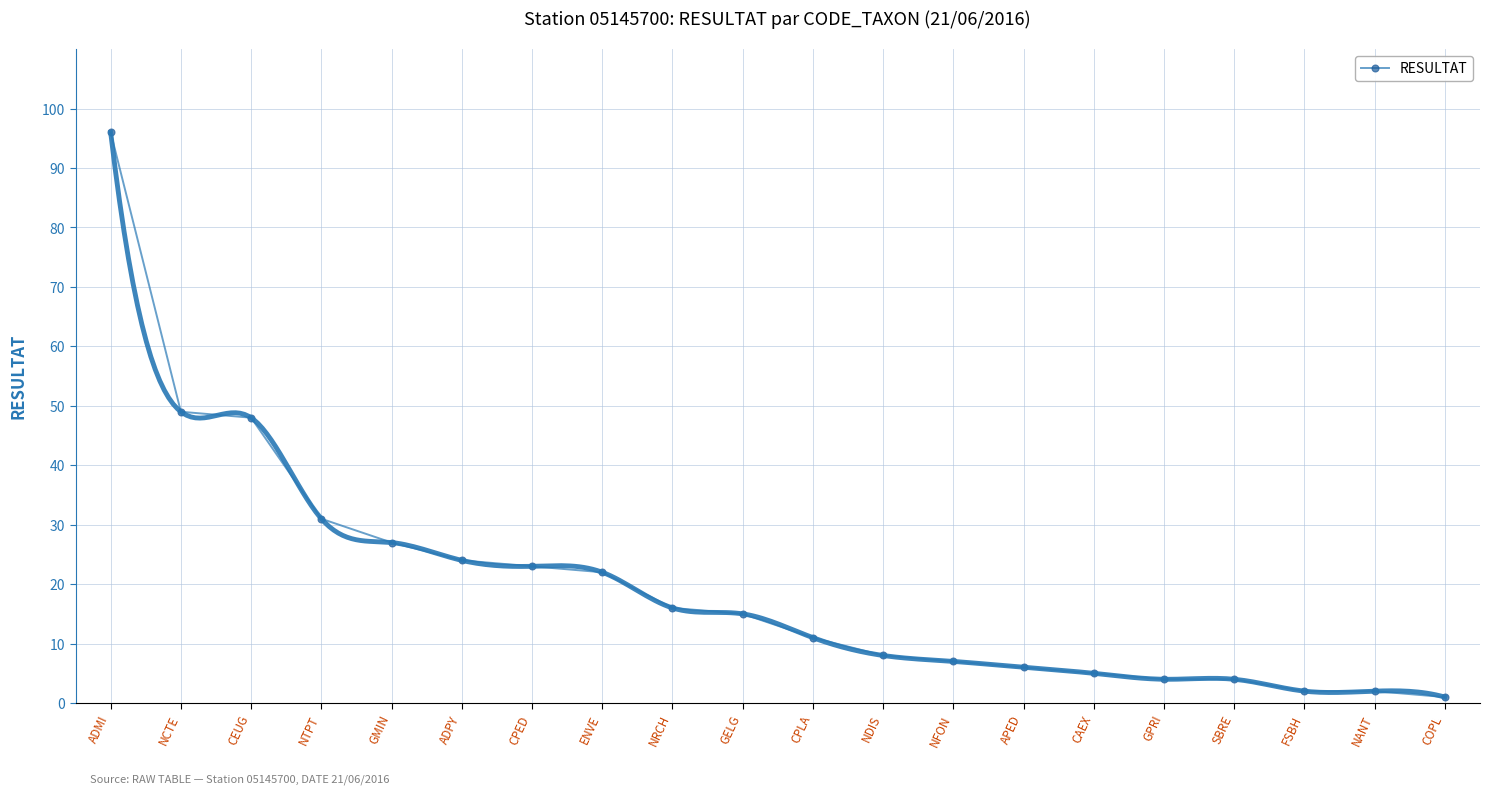

What is the approximate value at APED, to the nearest 10?

10